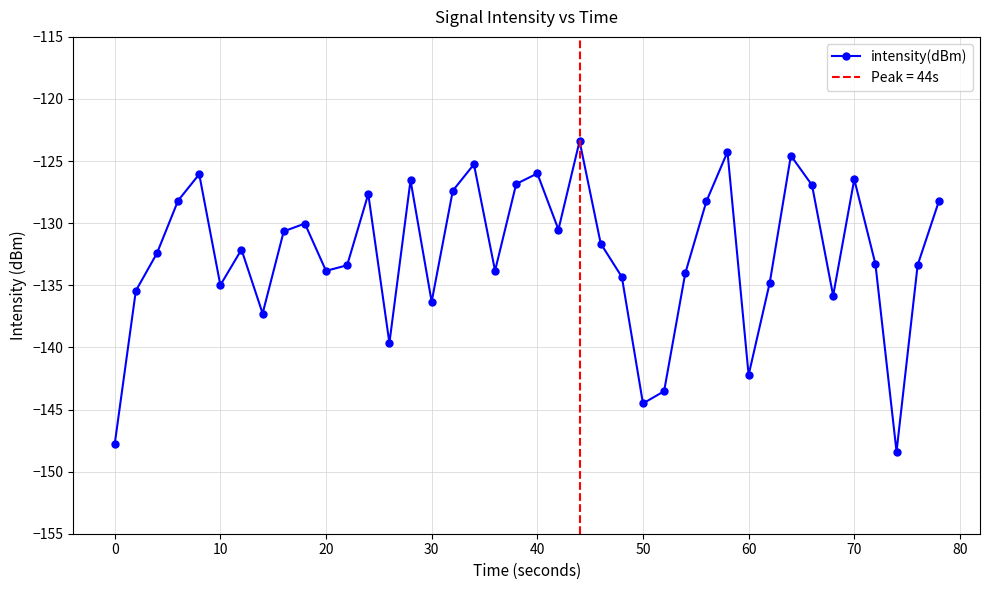

True or false: intensity(dBm) has a value of -233.9 at 0.

False